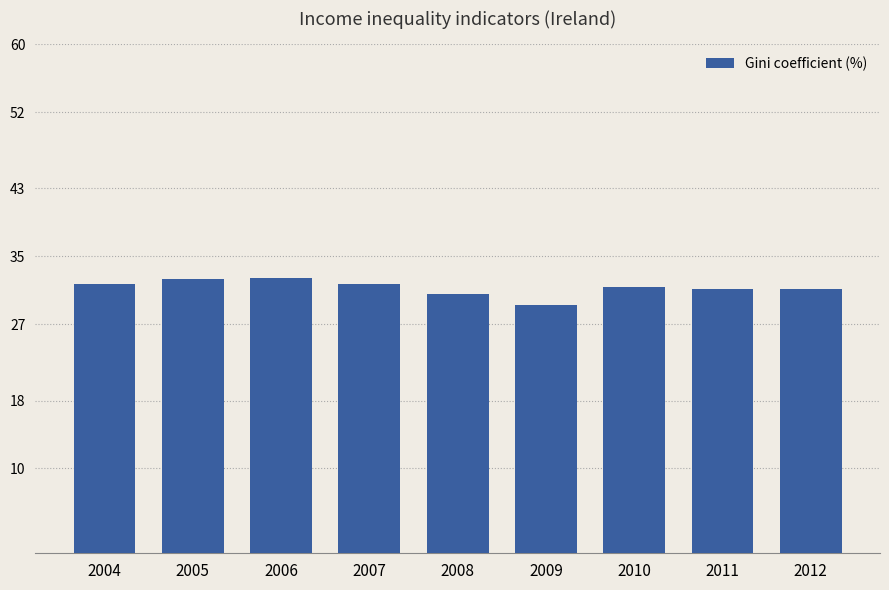

Are the bars grouped side by side (vs. stacked)?

No